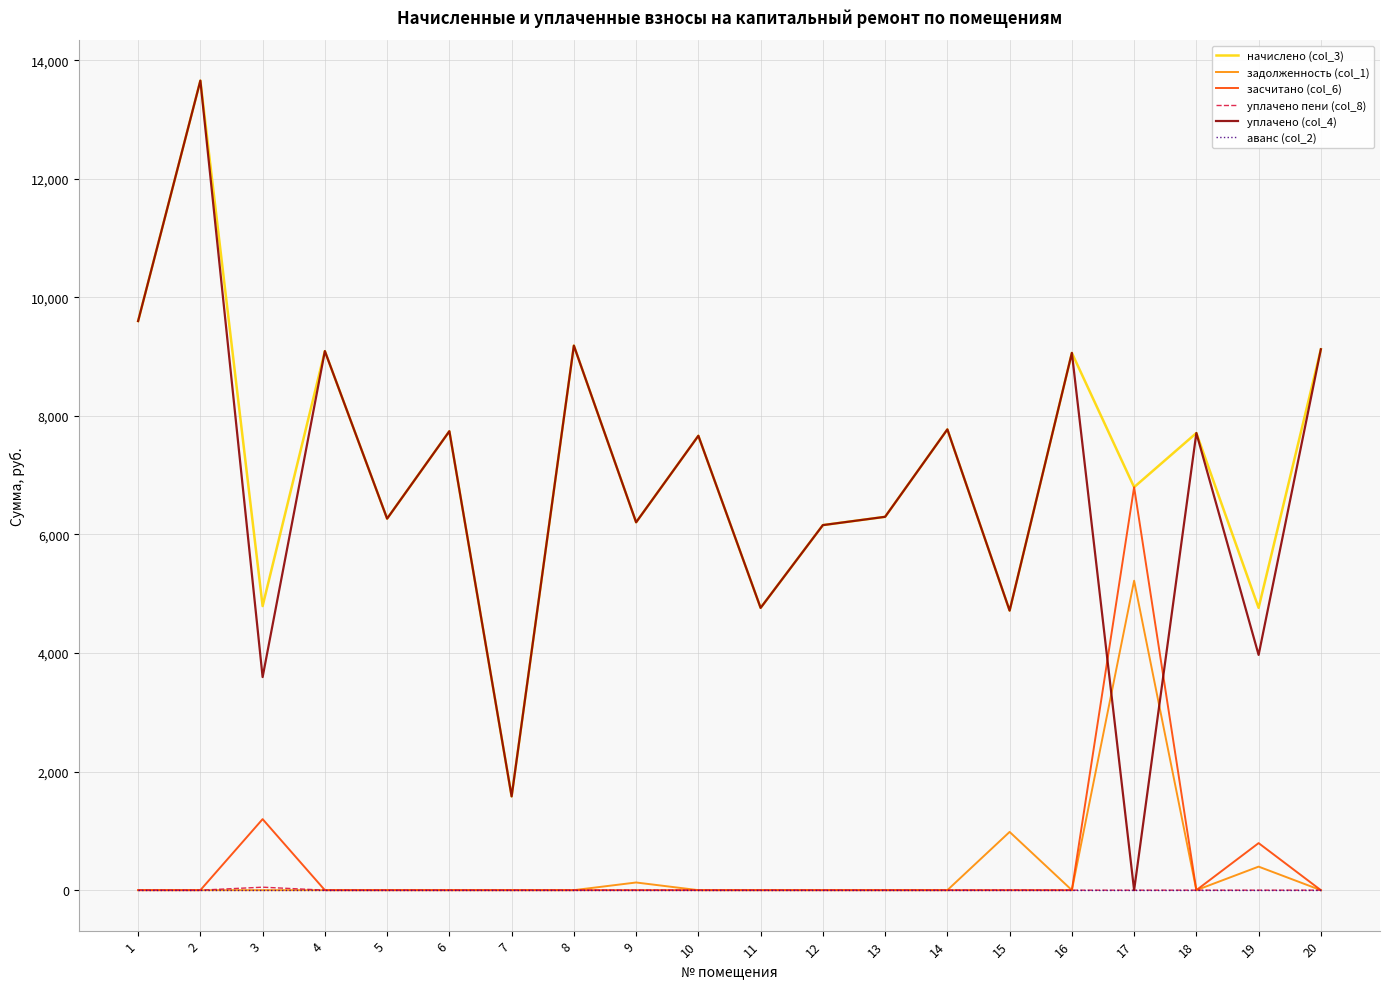

What is the difference between the second highest and second lowest values in the задолженность (col_1) series?

982.4